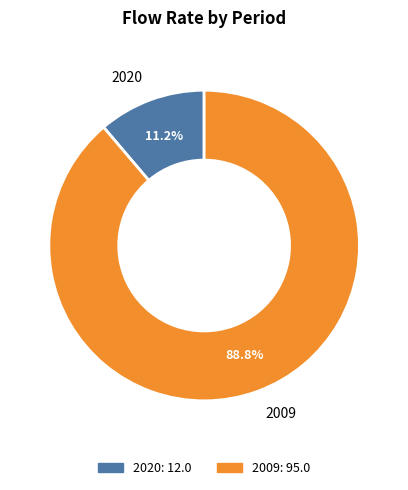

Is it true that 2009 is 95% of the pie?

False